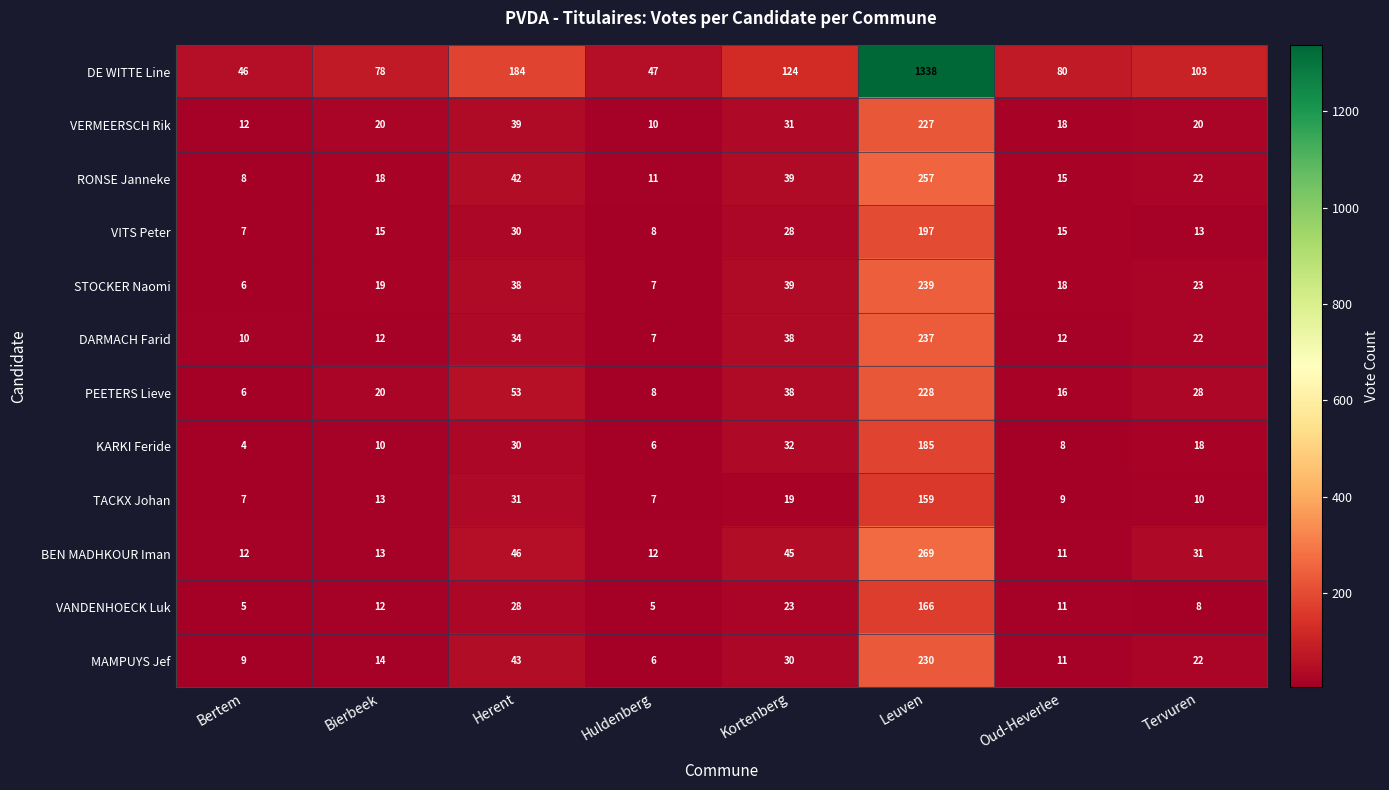

The MAMPUYS Jef series shows 5 at Oud-Heverlee. True or false?

False